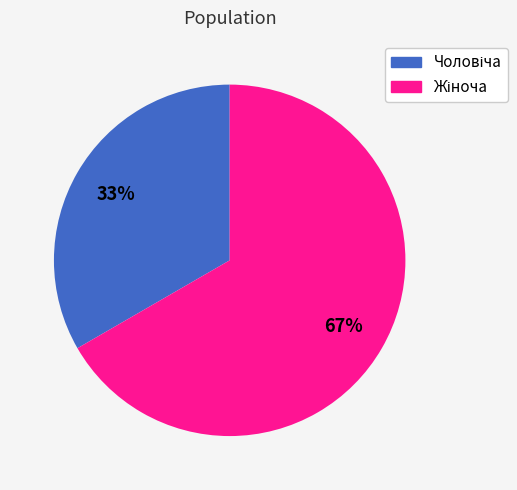

Is there a majority slice in this chart?

Yes